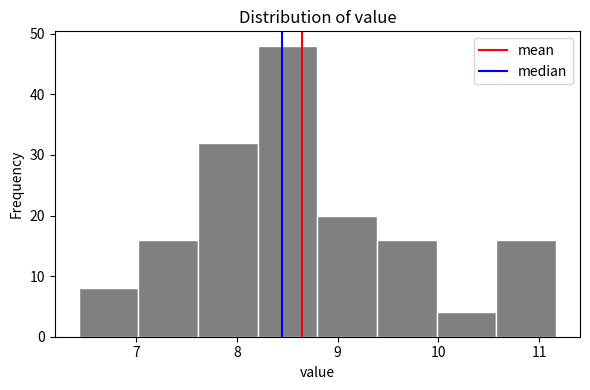

Which range on the x-axis has the tallest bar?

8.2 to 8.8